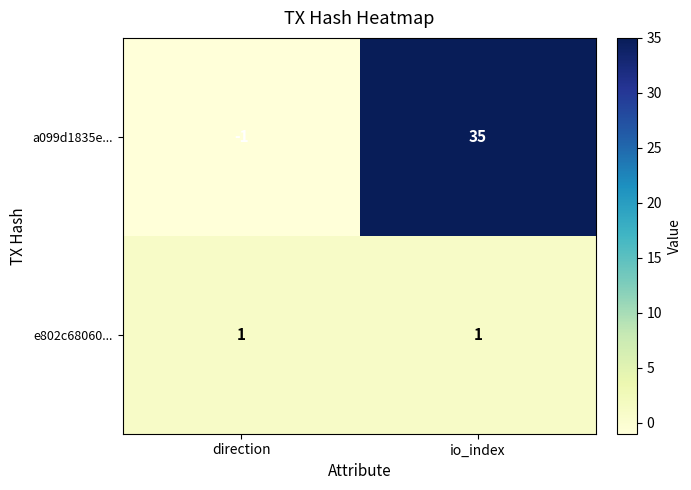

Which series has the widest spread of values?

a099d1835e...